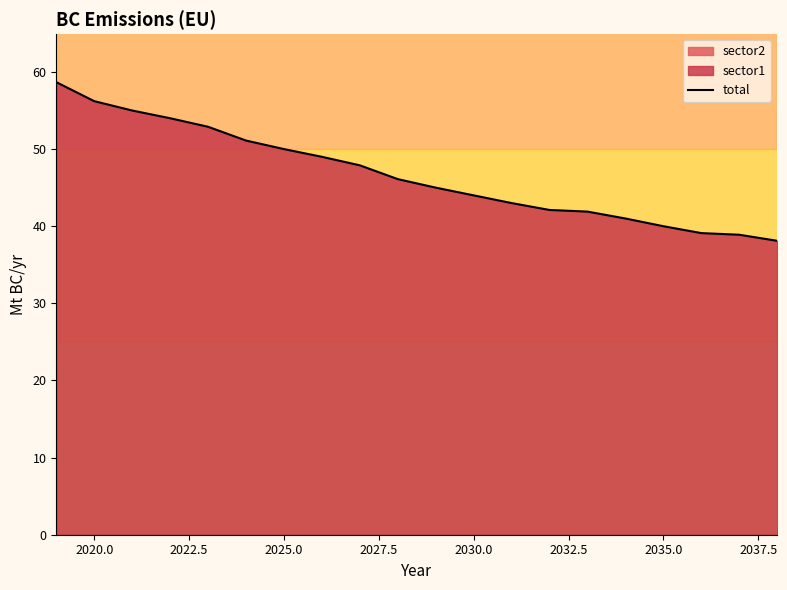

What is the highest value of the total series?

58.7